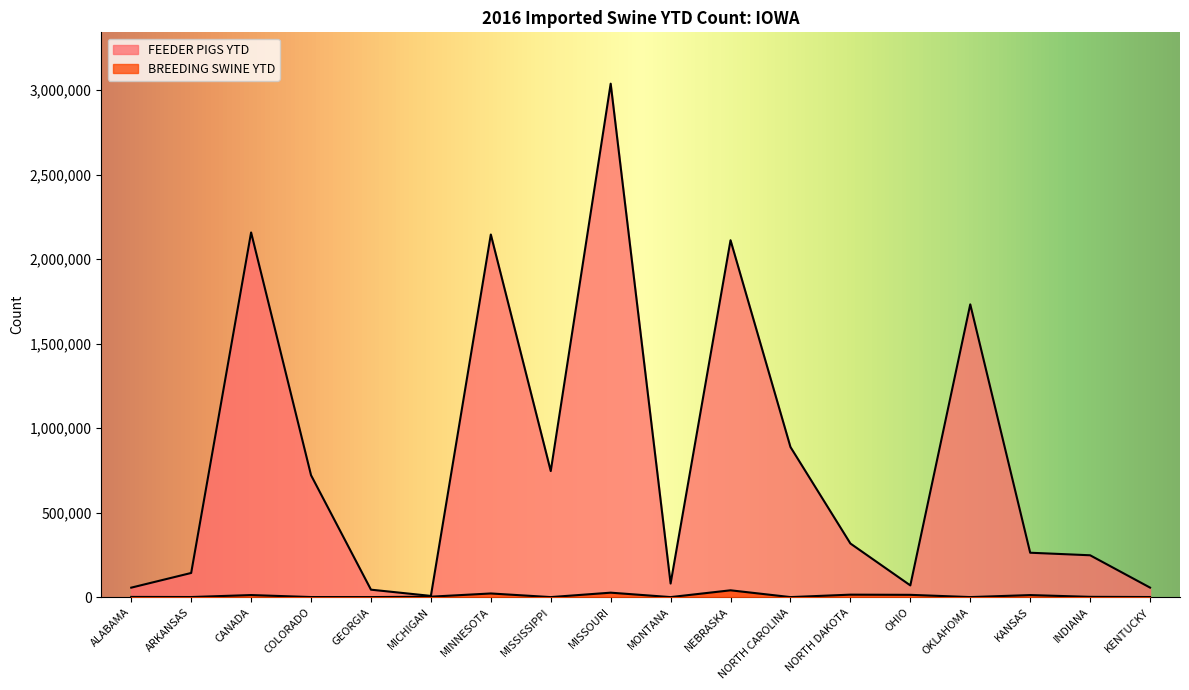

Where is the first local maximum for FEEDER PIGS YTD?

CANADA